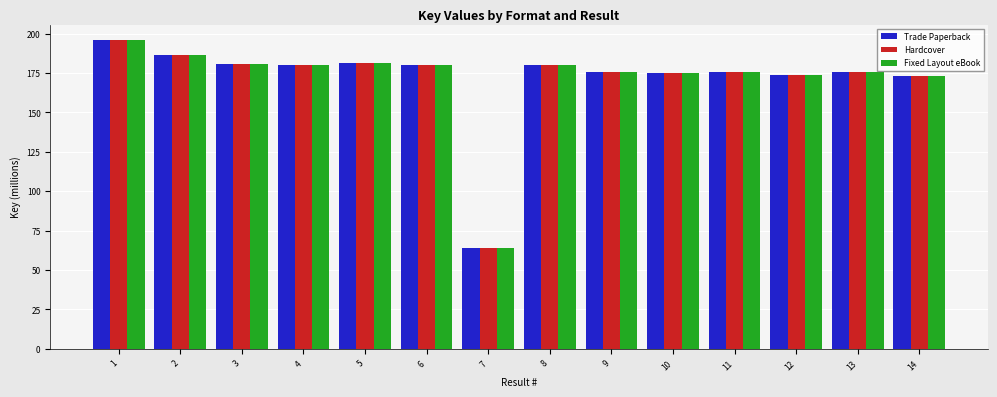

At which label does Trade Paperback reach its peak?

1